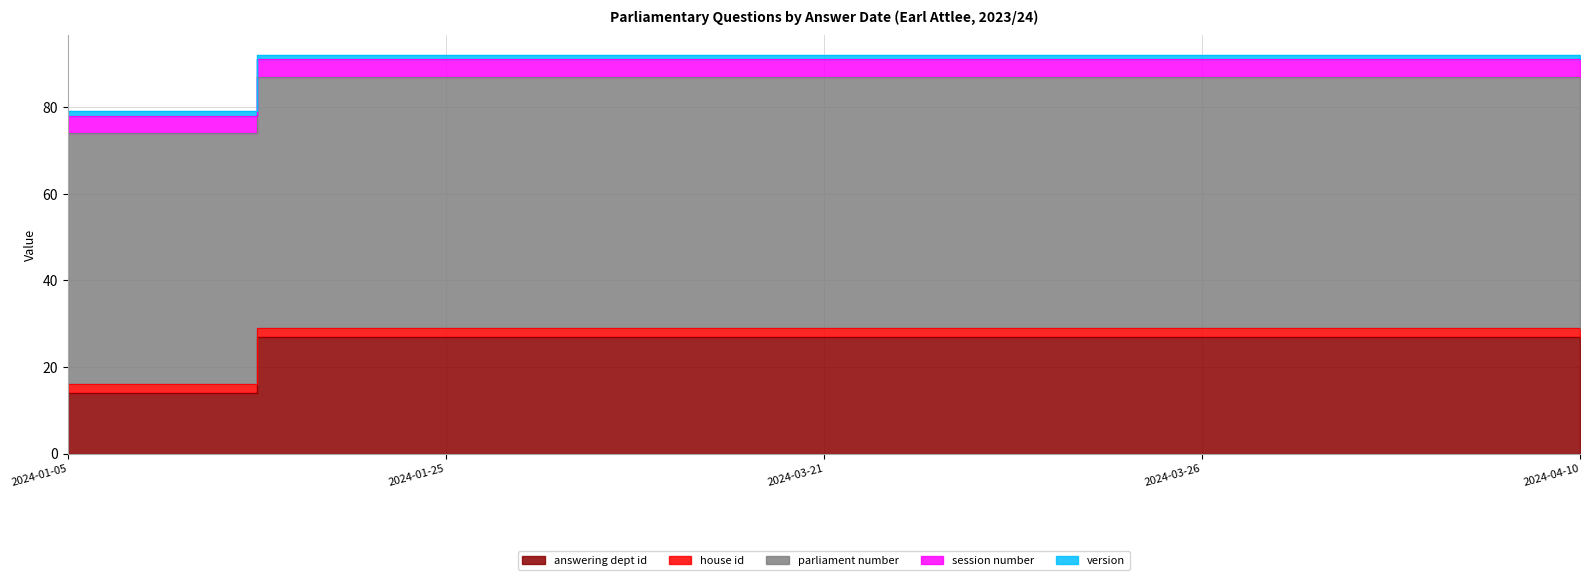

Read the answering dept id value at 2024-01-05.

14